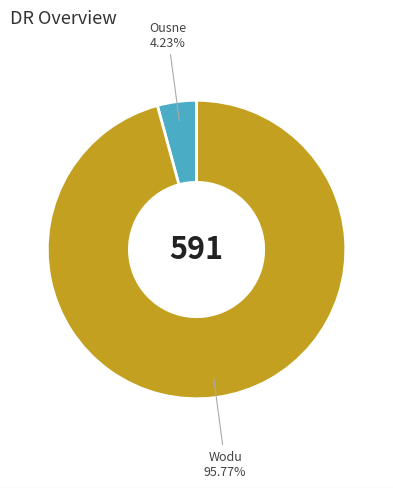

Combined, do Ousne and Wodu account for over 50%?

Yes